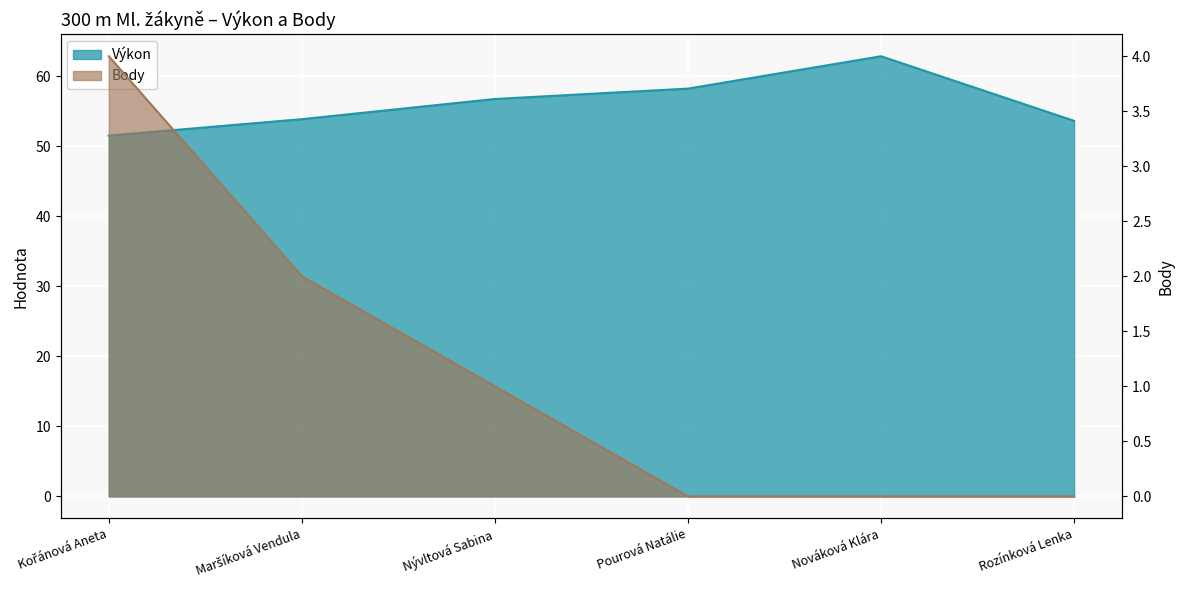

Which label corresponds to the smallest value in the chart?

Pourová Natálie